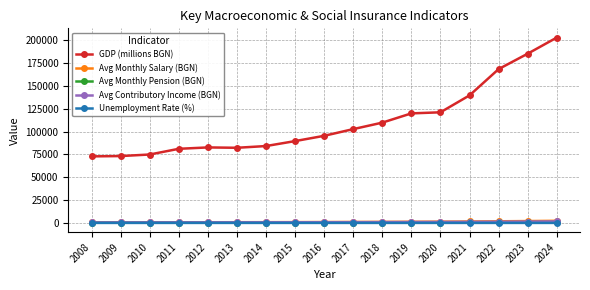

True or false: Unemployment Rate (%) has a value of 6.2 at 2018.

True